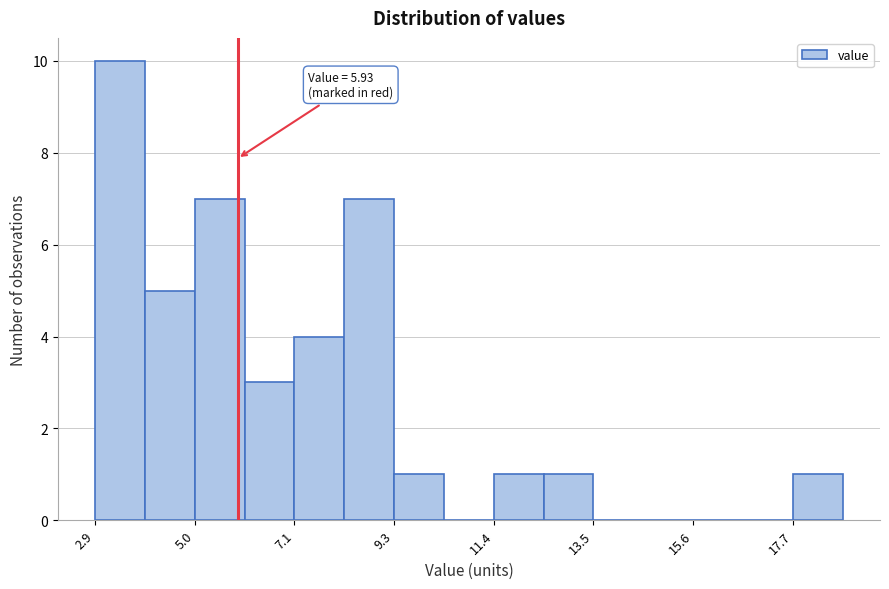

Around what value on the x-axis is the tallest bar? Give the approximate position of its centre, as read against the axis.

3.5